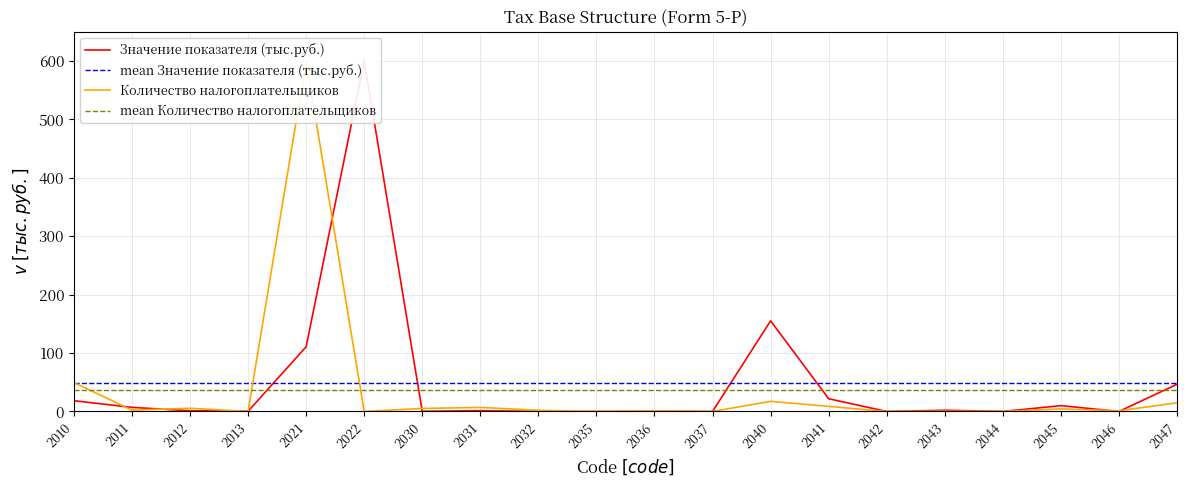

Which has a higher value, 2021 or 2032?

2021